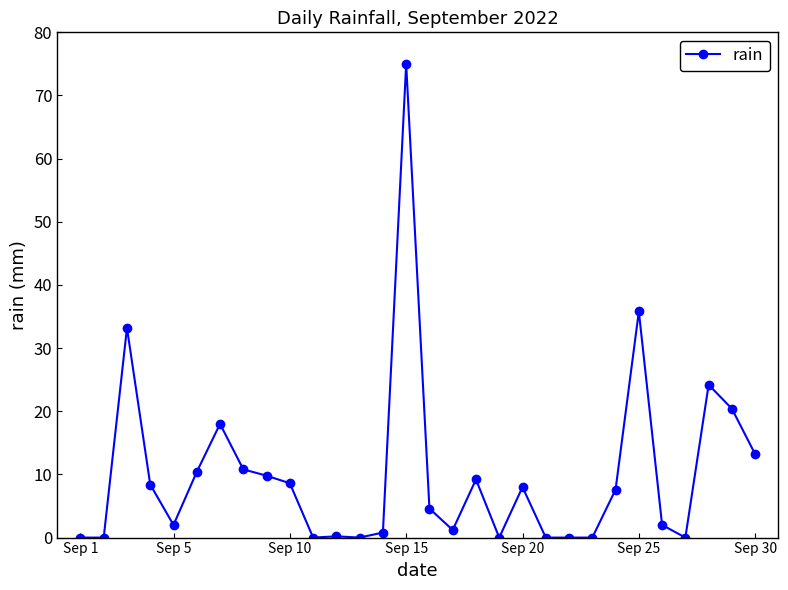

What is the difference between the maximum and minimum values?

75.0